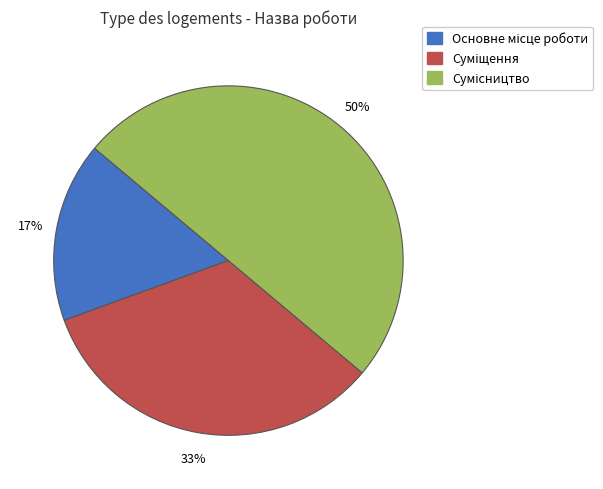

To the nearest percent, what is the average slice percentage?

33%